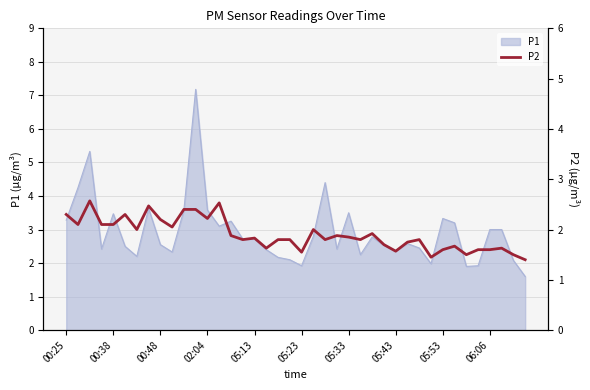

What is the sum of the values at 19 and 05:33?

3.8